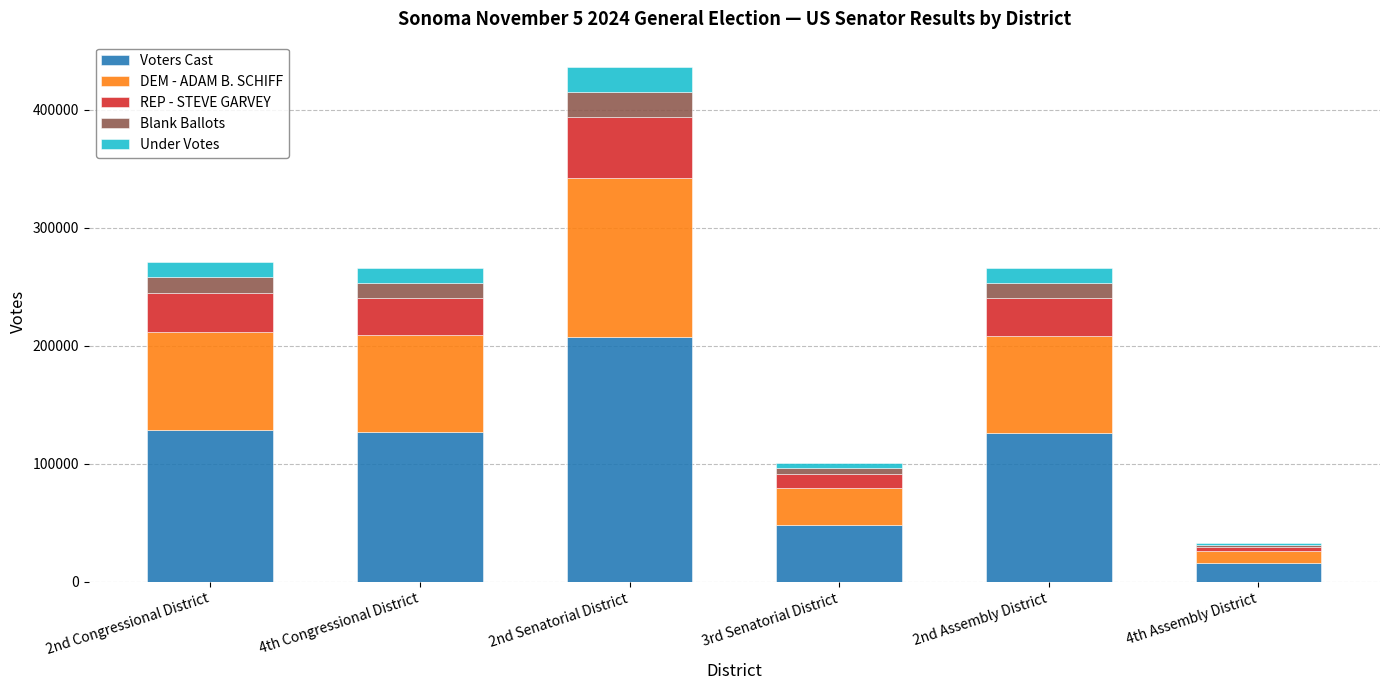

What is the maximum value for Voters Cast?

207415